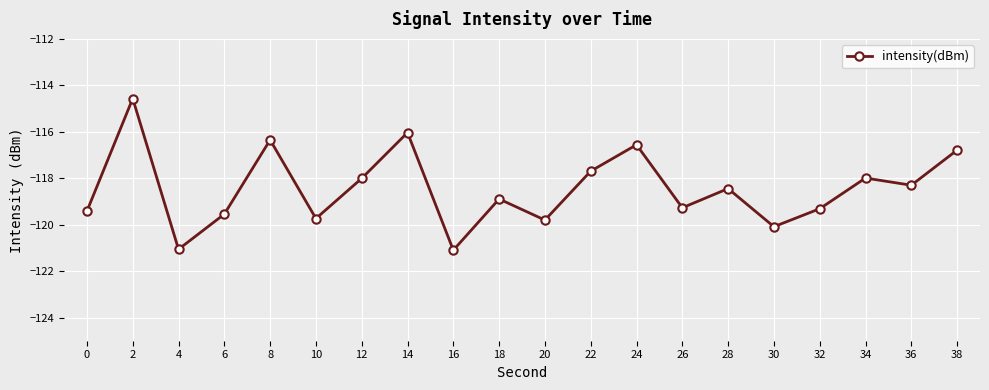

At which label does the data first exceed -118?

2